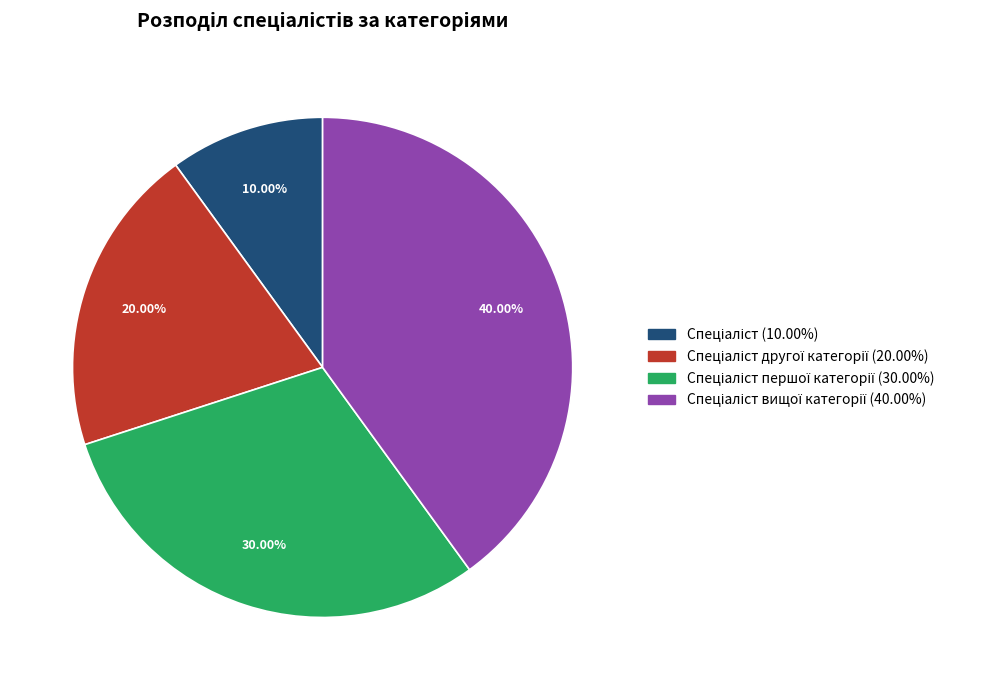

Is there any slice that represents more than half of the pie?

No